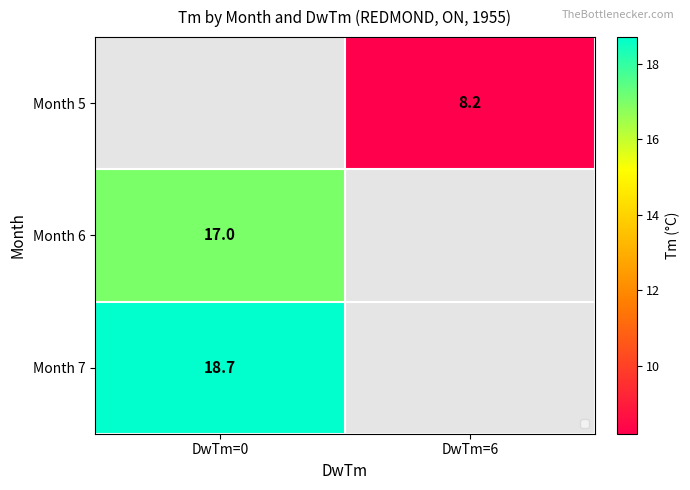

True or false: Month 6 has a value of 23.9 at DwTm=0.

False